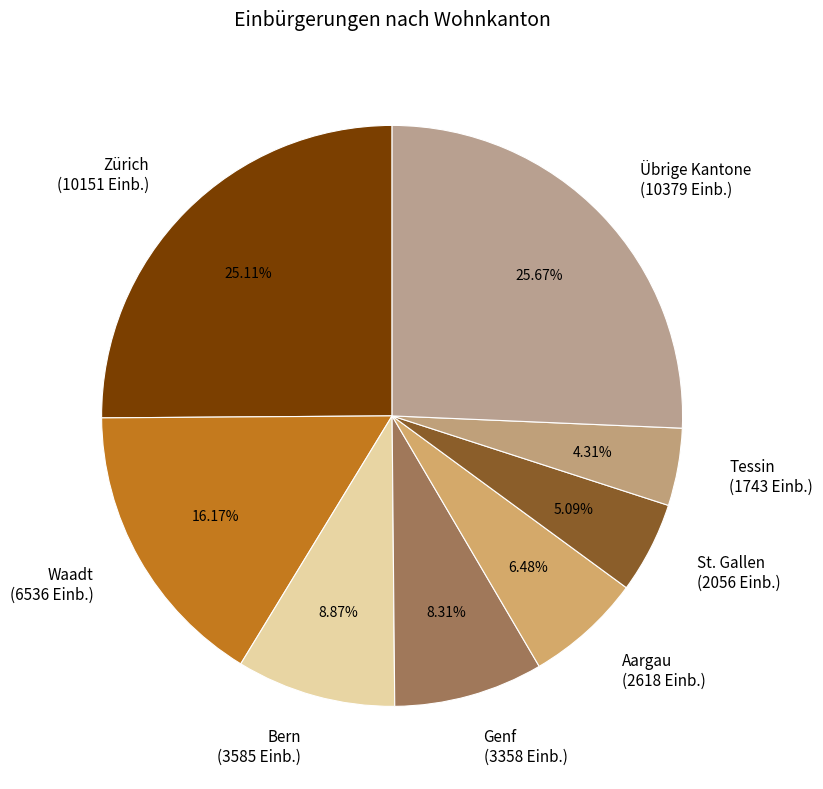

What is the ratio of the value at St. Gallen to the value at Bern?

0.6